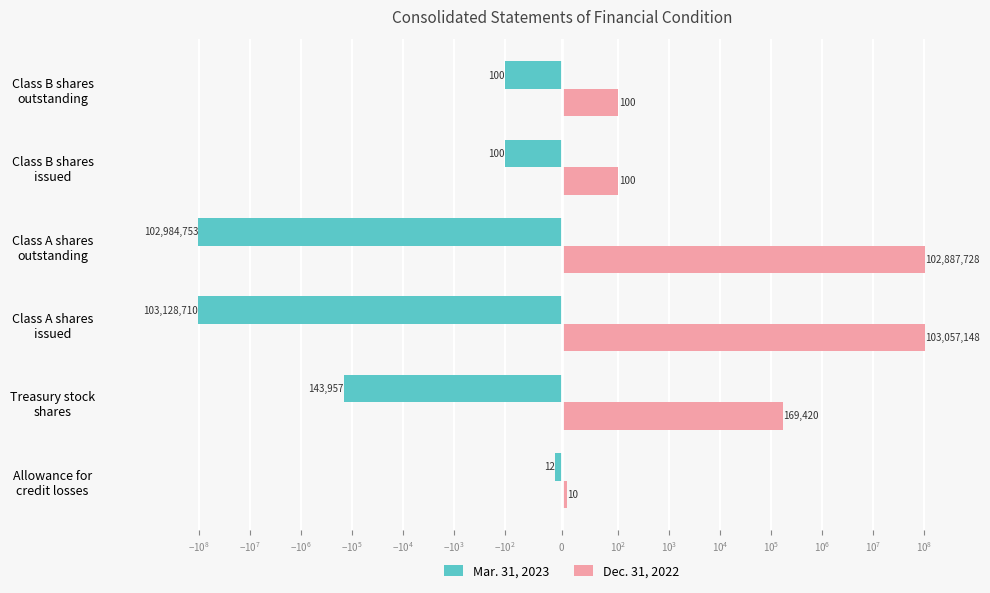

What are all the series names shown in the legend?

Mar. 31, 2023, Dec. 31, 2022